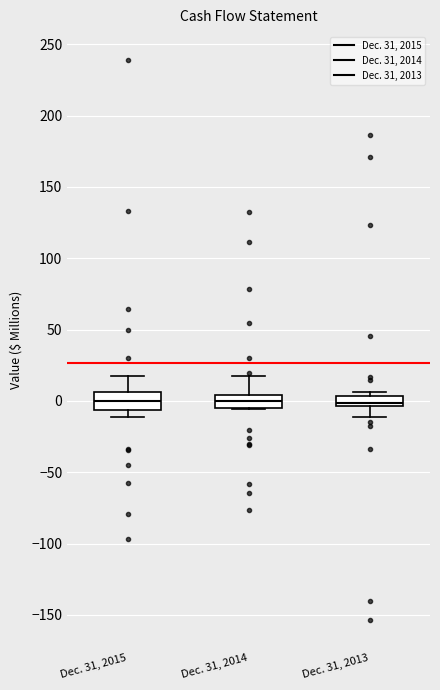

Where does the median line of the box for Dec. 31, 2013 sit on the y-axis? The values are not printed on the chart, so give them approximately, as read against the axis.

0